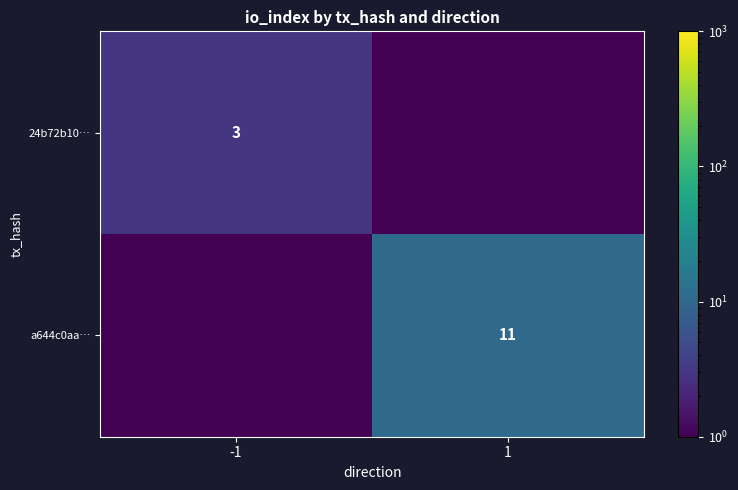

The value of a644c0aa… at 1 is 11.0. True or false?

True